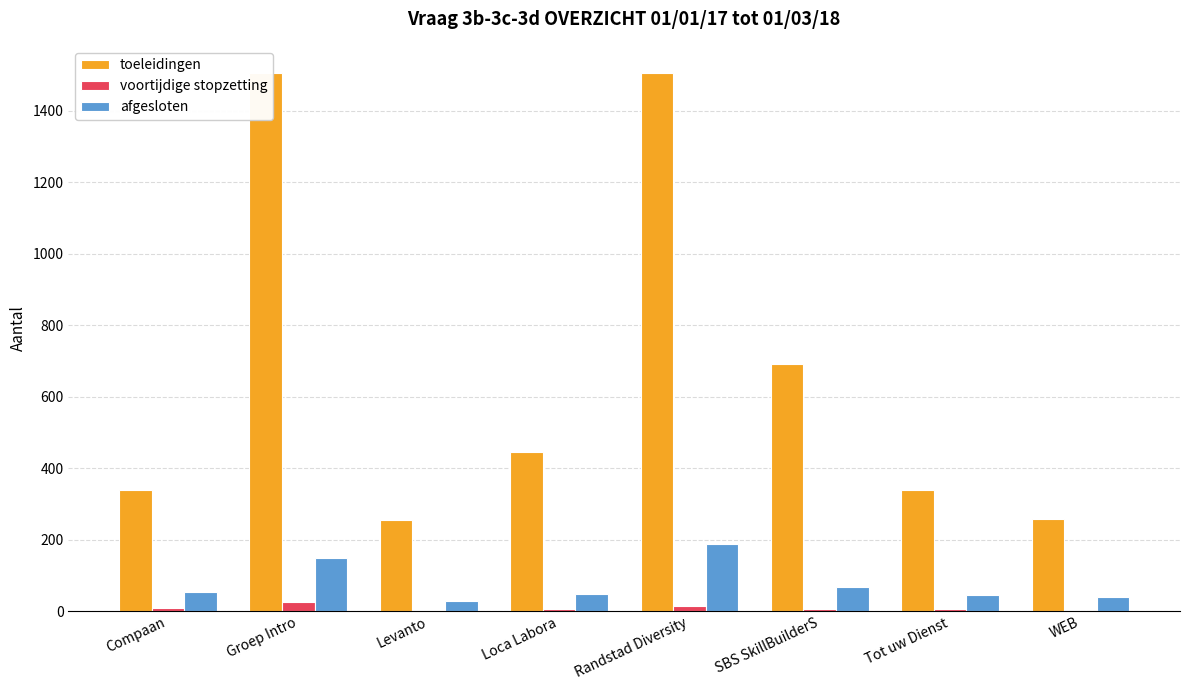

Between Groep Intro and WEB, which series saw the biggest shift?

toeleidingen